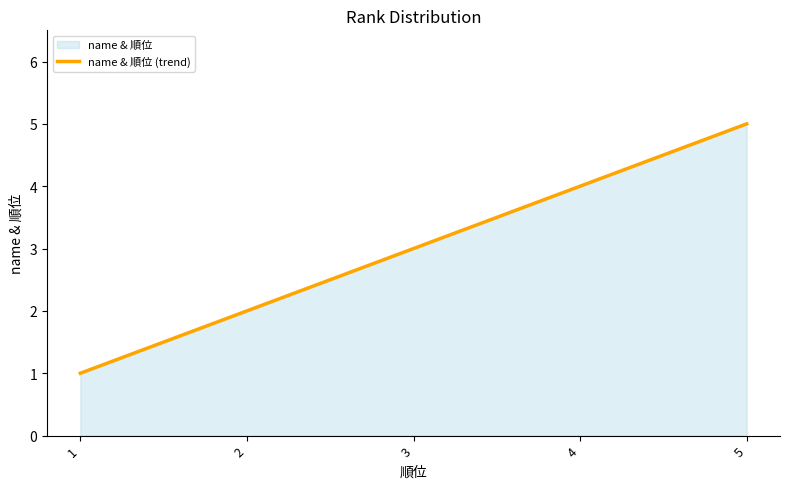

What is the value of the 1st point from the left?

1